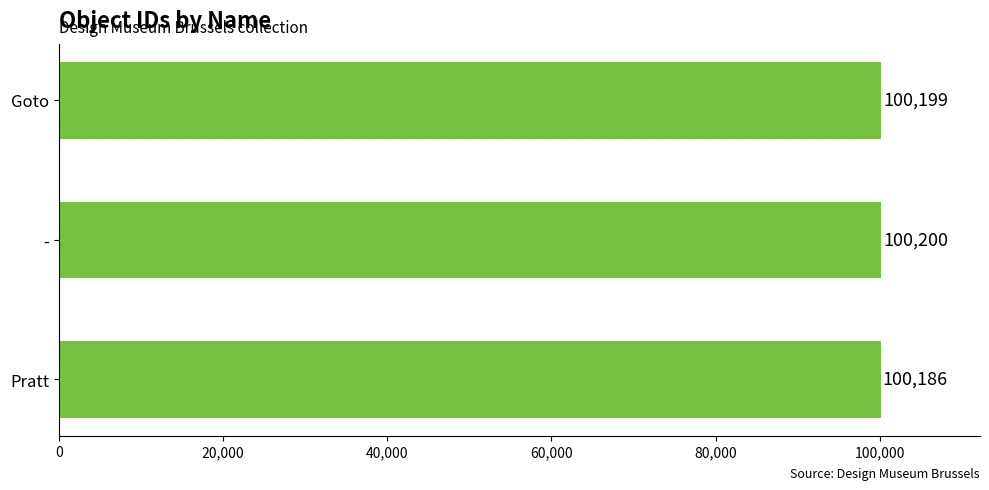

Where is the data nearest to the value 100193?

Goto